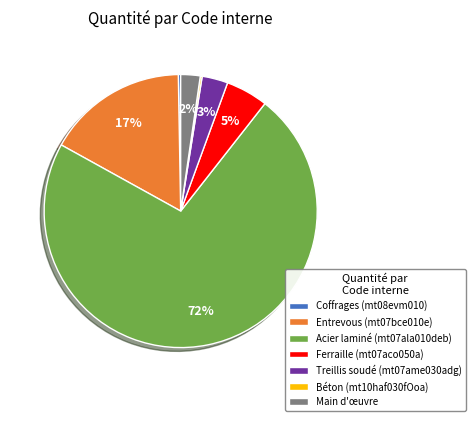

Between Coffrages (mt08evm010) and Acier laminé (mt07ala010deb), which is larger?

Acier laminé (mt07ala010deb)